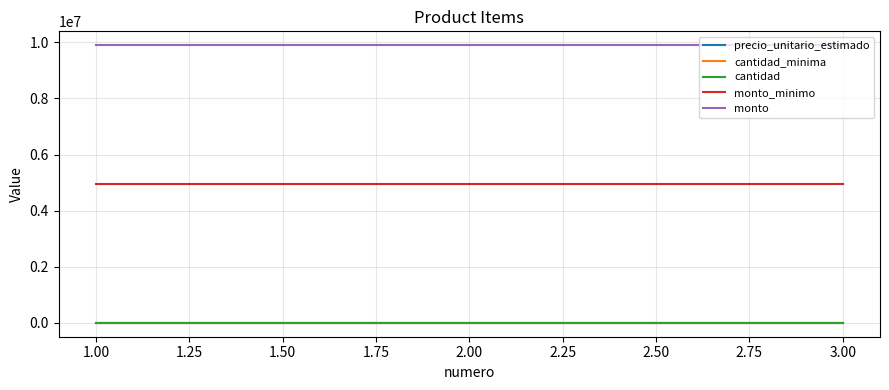

The value of monto_minimo at 3.00 is 4950000. True or false?

True